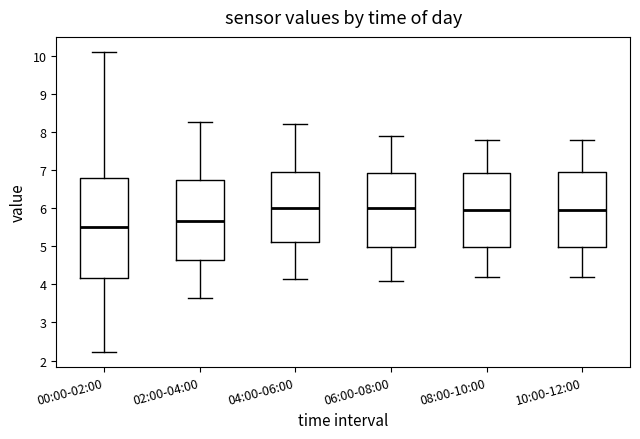

Reading left to right, transcribe this box plot: for each box, give where its median line is, the range the box spans, and where its two whiskers end, as read against the y-axis. The values are not printed on the chart, so give them approximately, as read against the axis.

00:00-02:00: median 5.5, box 4.2 to 6.8, whiskers 2.2 to 10.1
02:00-04:00: median 5.7, box 4.6 to 6.7, whiskers 3.7 to 8.3
04:00-06:00: median 6.0, box 5.1 to 6.9, whiskers 4.2 to 8.2
06:00-08:00: median 6.0, box 5.0 to 6.9, whiskers 4.1 to 7.9
08:00-10:00: median 6.0, box 5.0 to 6.9, whiskers 4.2 to 7.8
10:00-12:00: median 6.0, box 5.0 to 7.0, whiskers 4.2 to 7.8